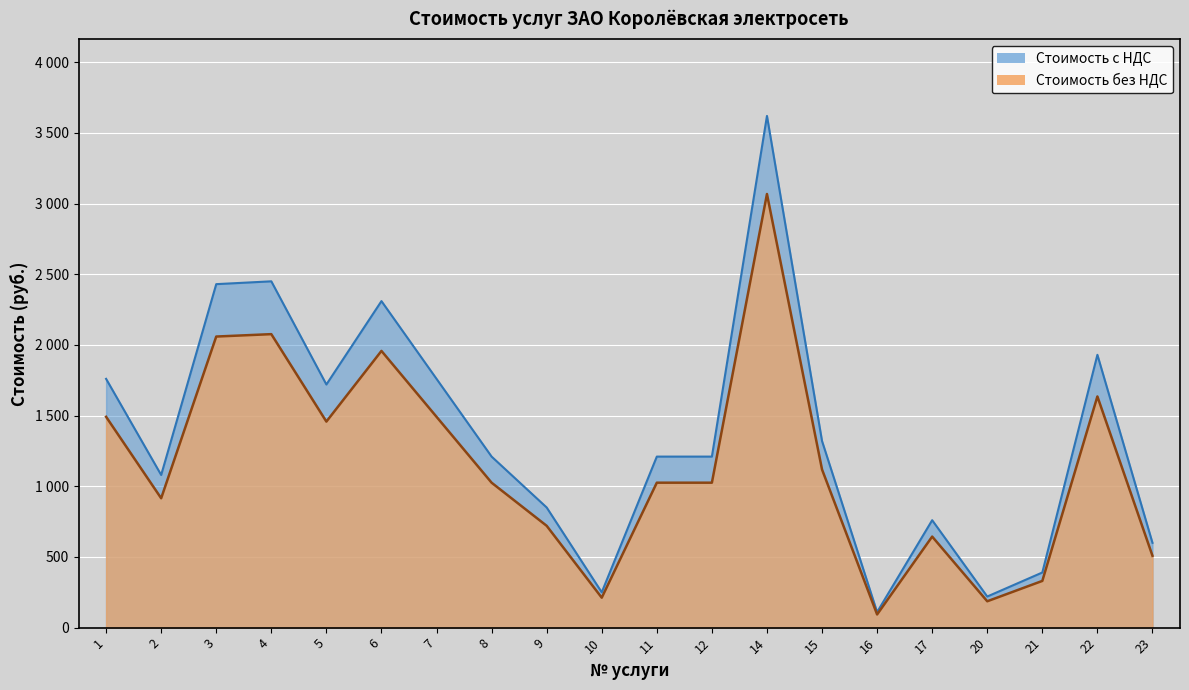

How many interior local peaks does the Стоимость с НДС series have?

5